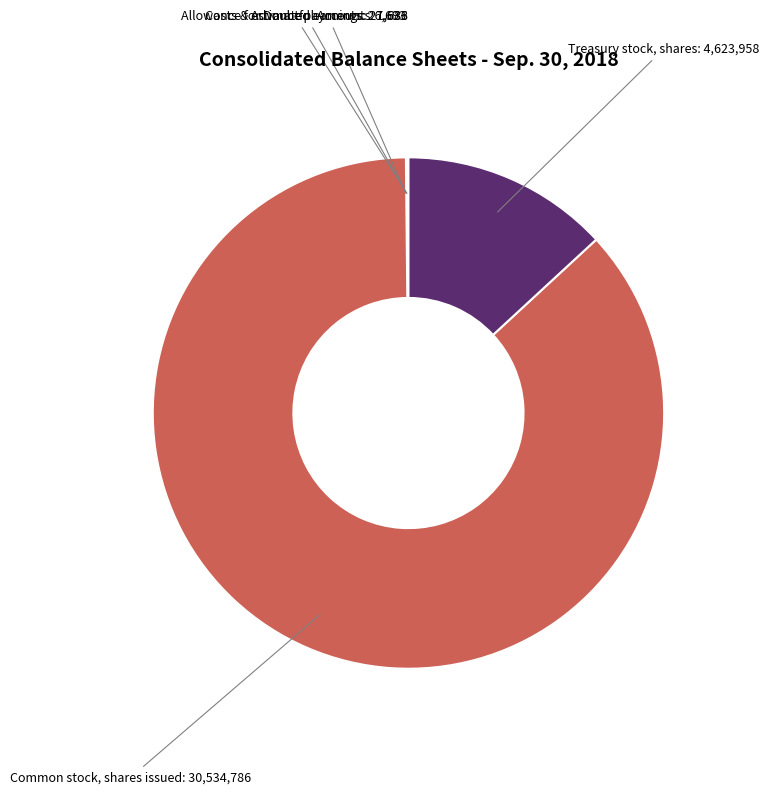

What is the largest slice in the pie chart?

Common stock, shares issued